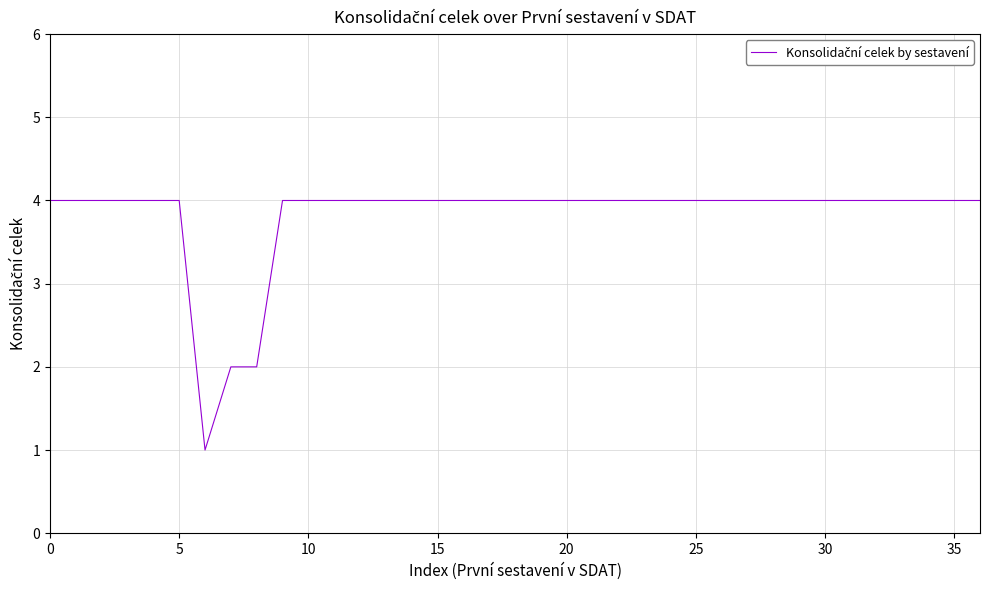

What is the difference between the maximum and minimum values?

3